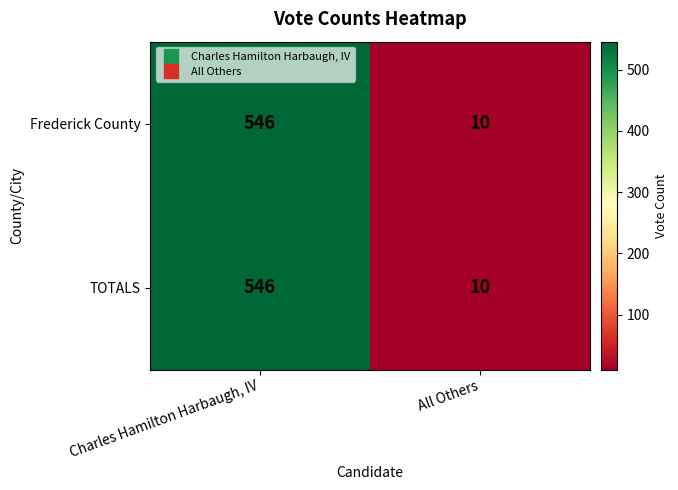

Reading left to right, what are all the values shown in this chart?

Frederick County: Charles Hamilton Harbaugh, IV=546	All Others=10
TOTALS: Charles Hamilton Harbaugh, IV=546	All Others=10